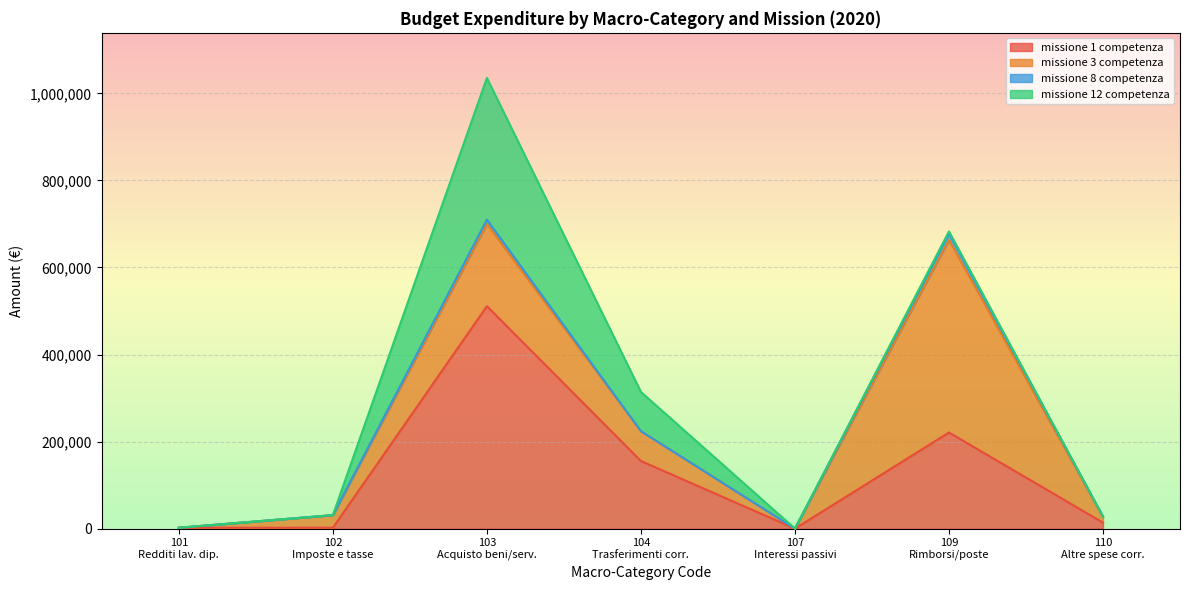

Rank the series at 101 from lowest to highest value.

missione 8 competenza, missione 12 competenza, missione 3 competenza, missione 1 competenza